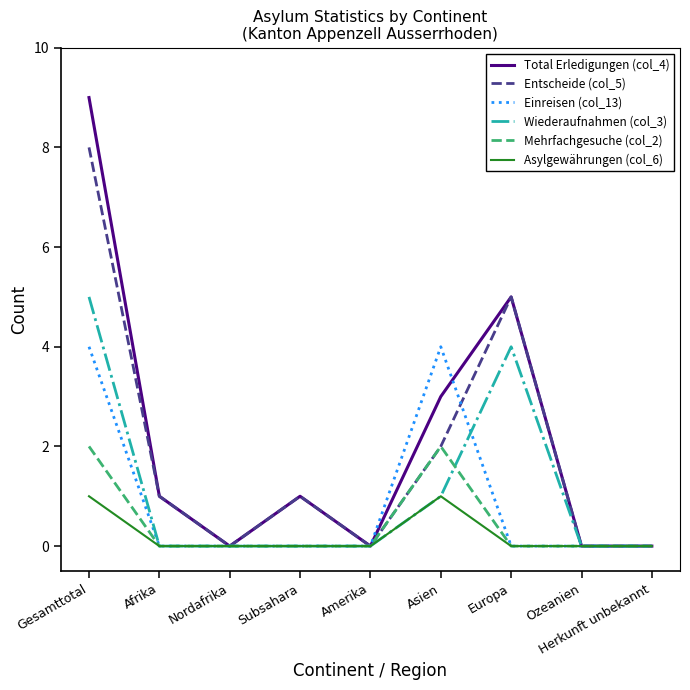

Which series has the largest range (max minus min)?

Total Erledigungen (col_4)